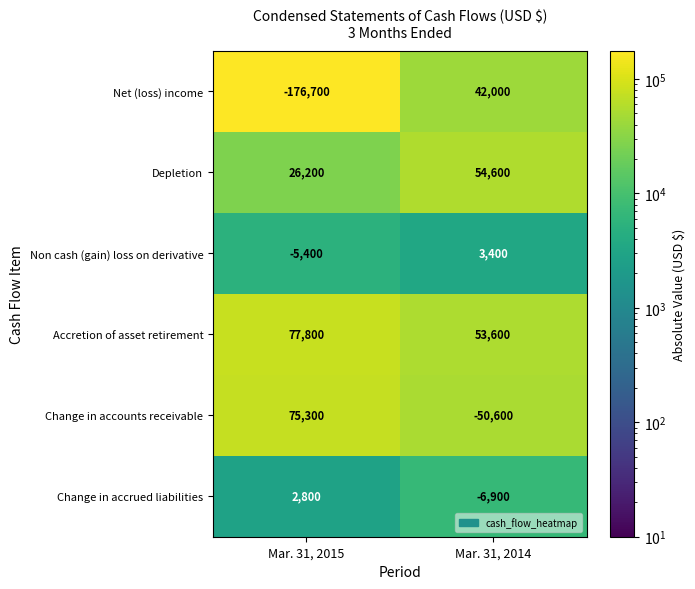

Reading right to left, list all the values displayed in this chart.

Net (loss) income: Mar. 31, 2014=42000	Mar. 31, 2015=-176700
Depletion: Mar. 31, 2014=54600	Mar. 31, 2015=26200
Non cash (gain) loss on derivative: Mar. 31, 2014=3400	Mar. 31, 2015=-5400
Accretion of asset retirement: Mar. 31, 2014=53600	Mar. 31, 2015=77800
Change in accounts receivable: Mar. 31, 2014=-50600	Mar. 31, 2015=75300
Change in accrued liabilities: Mar. 31, 2014=-6900	Mar. 31, 2015=2800